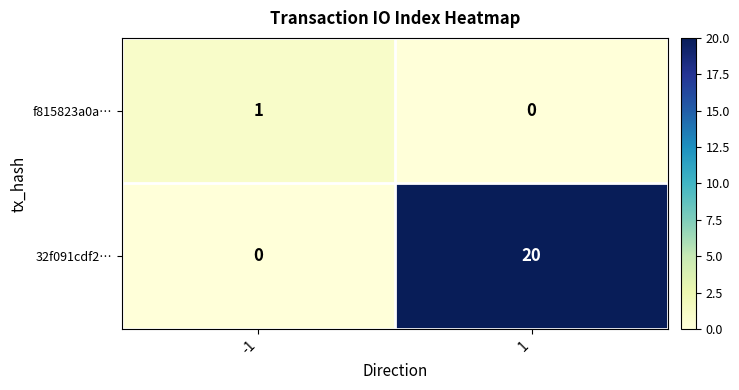

What is the difference between the maximum and minimum values in the 32f091cdf2… series?

20